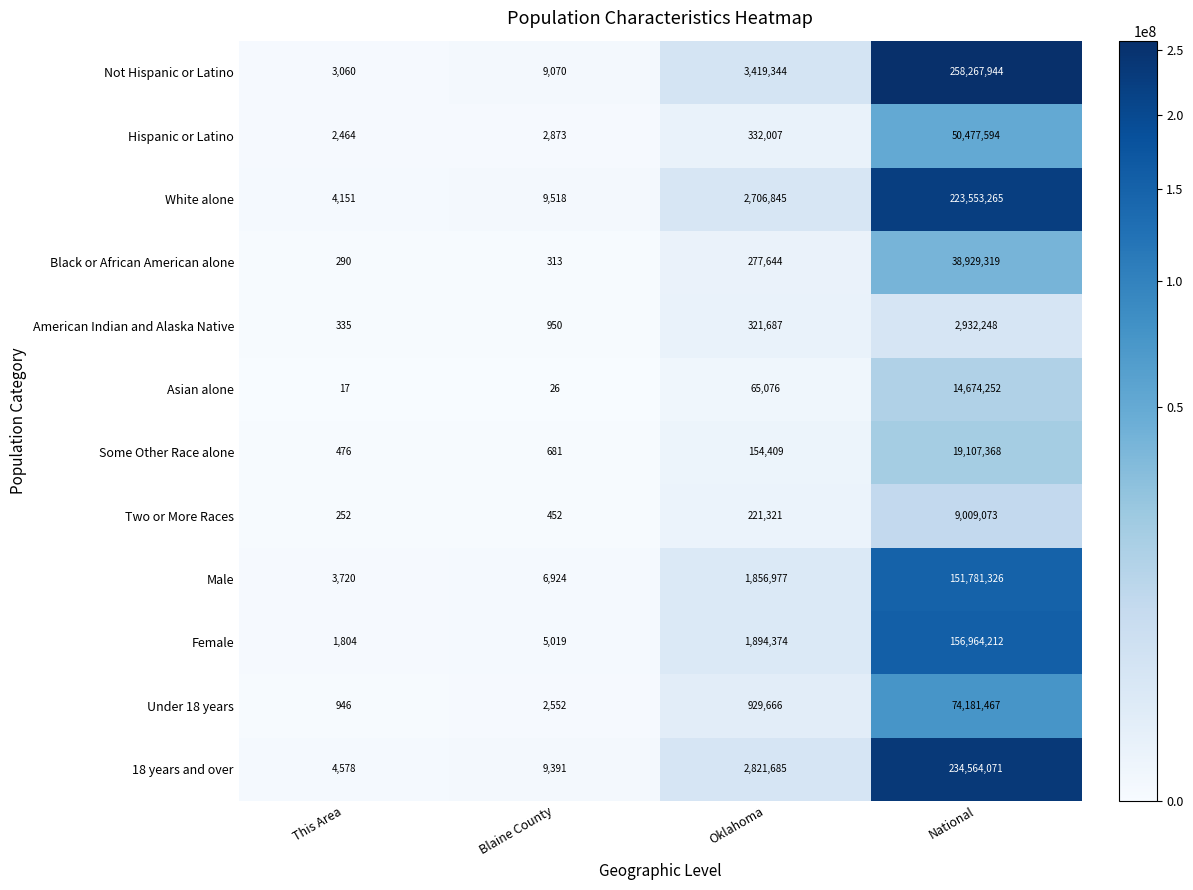

How many distinct data groups are displayed?

12